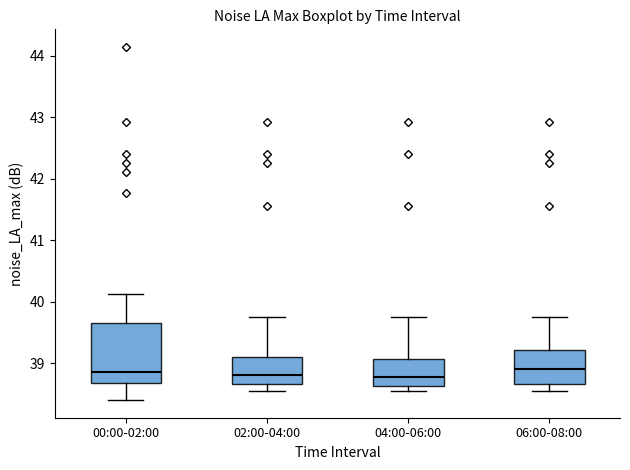

Comparing the boxes themselves (not the whiskers), which one is the tallest?

00:00-02:00